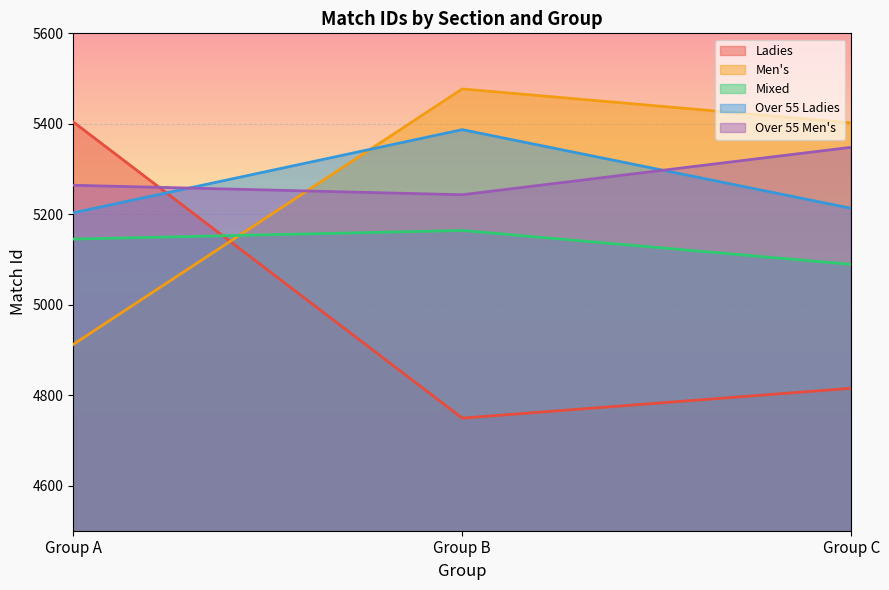

Between Group B and Group A, which is larger?

Group A